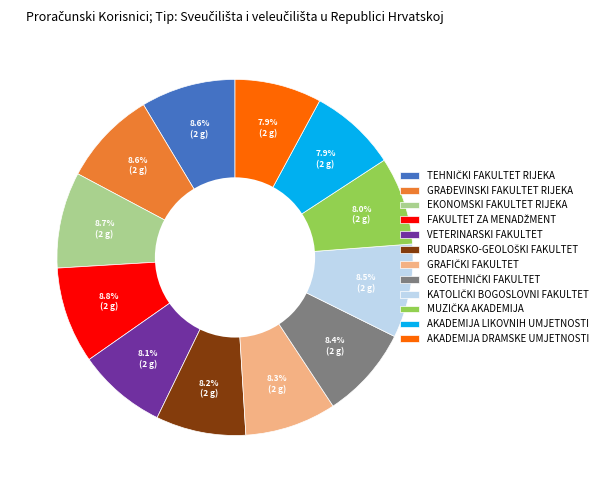

Is there a majority slice in this chart?

No